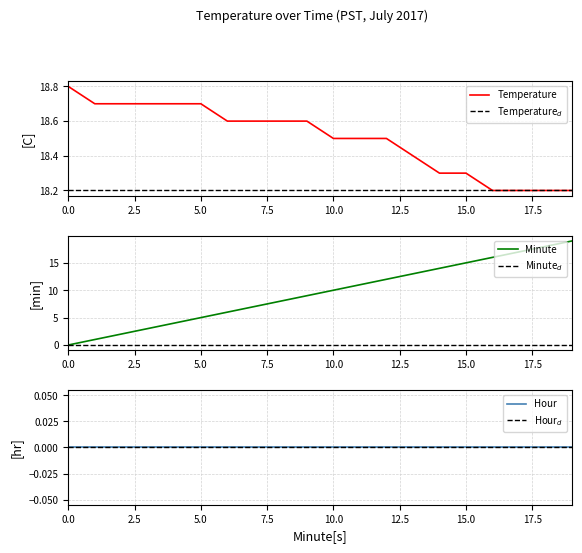

True or false: Hour$_d$ and Minute cross at least once.

False